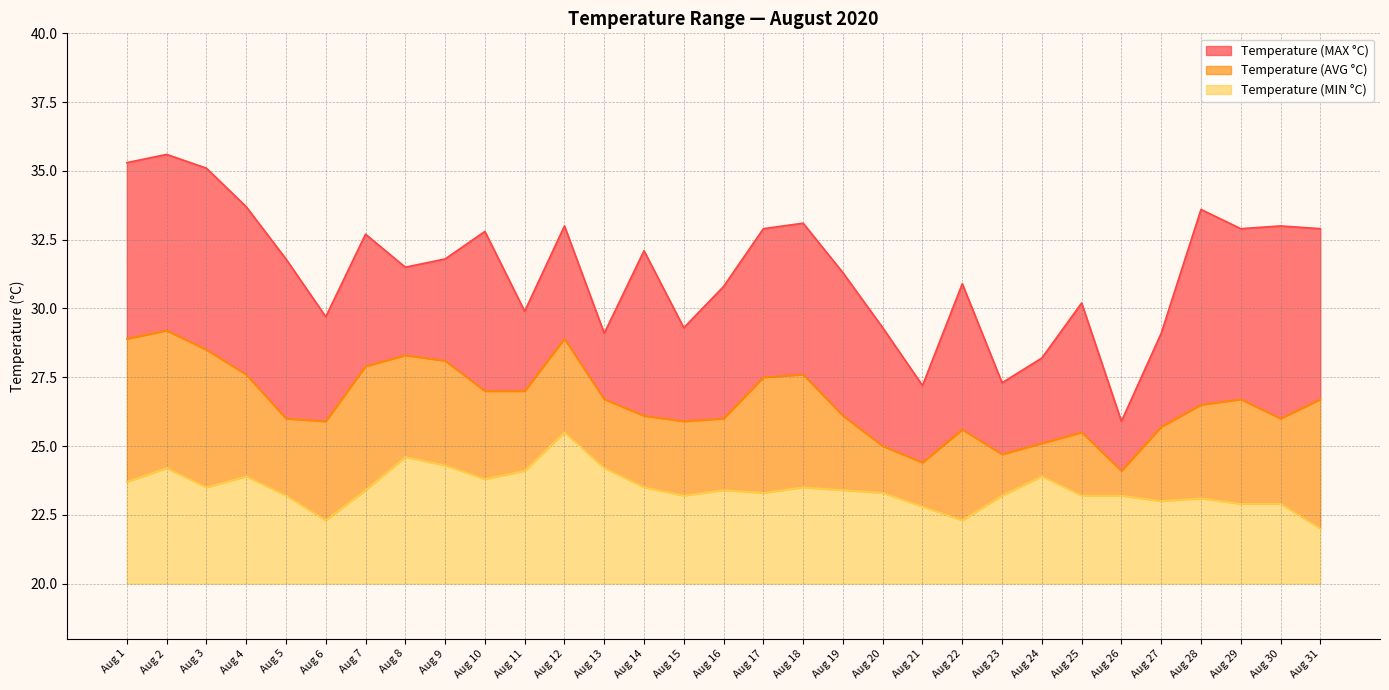

Between Aug 1 and Aug 18, which series saw the biggest shift?

Temperature (MAX °C)